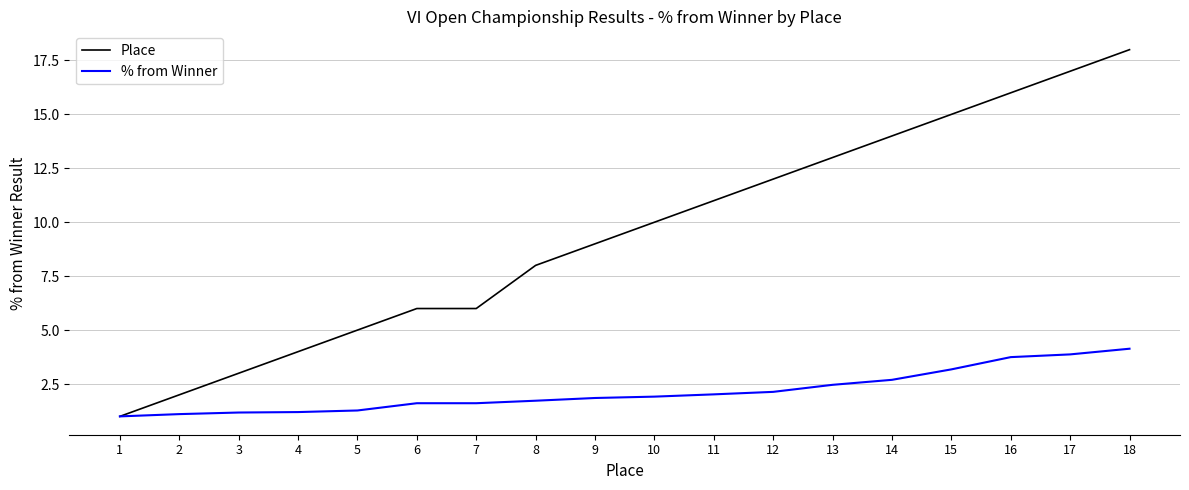

What is the average value of the % from Winner series?

2.2